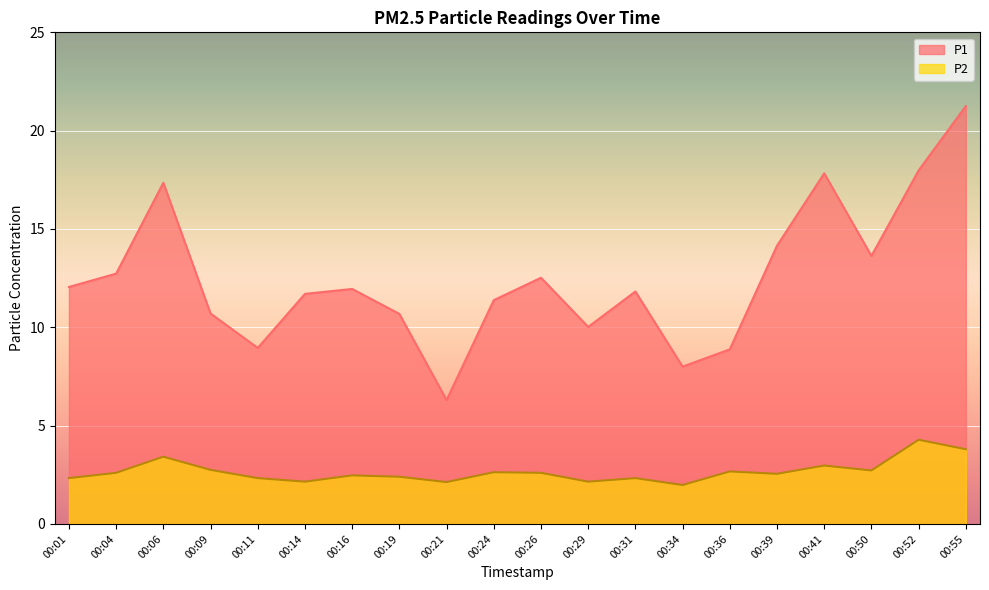

Where is the first local minimum for P2?

00:14